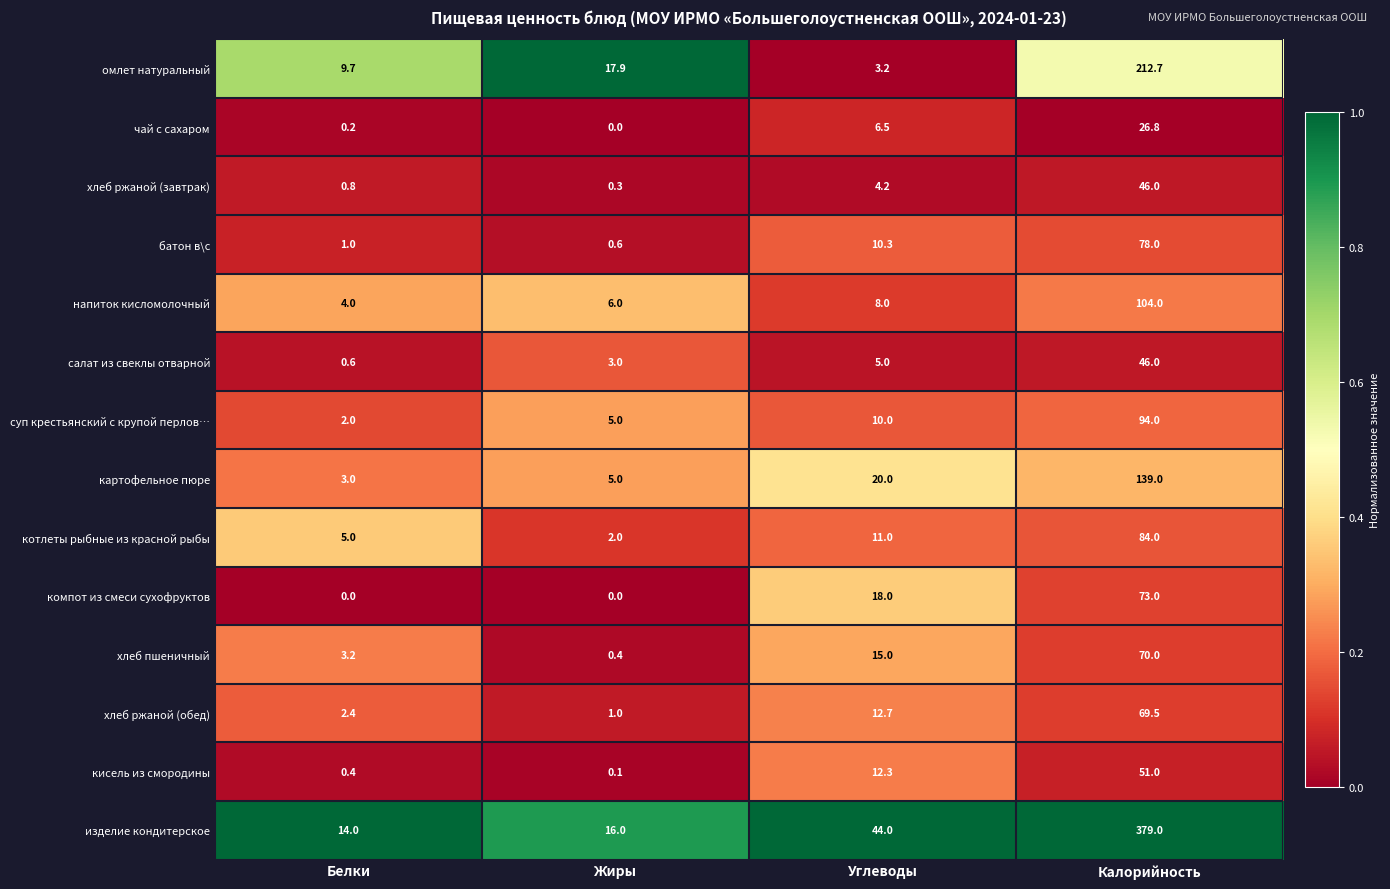

Where is суп крестьянский с крупой перлов… nearest to the value 48?

Углеводы